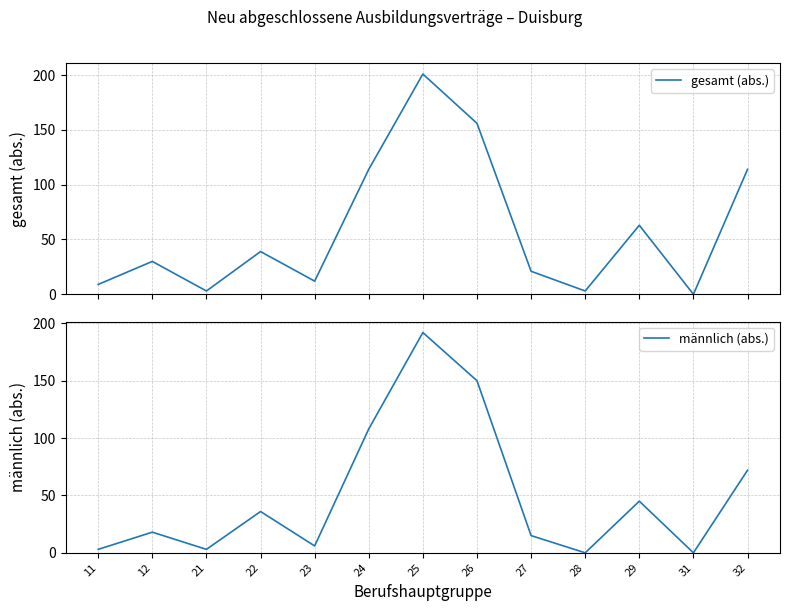

Which series has the widest spread of values?

gesamt (abs.)